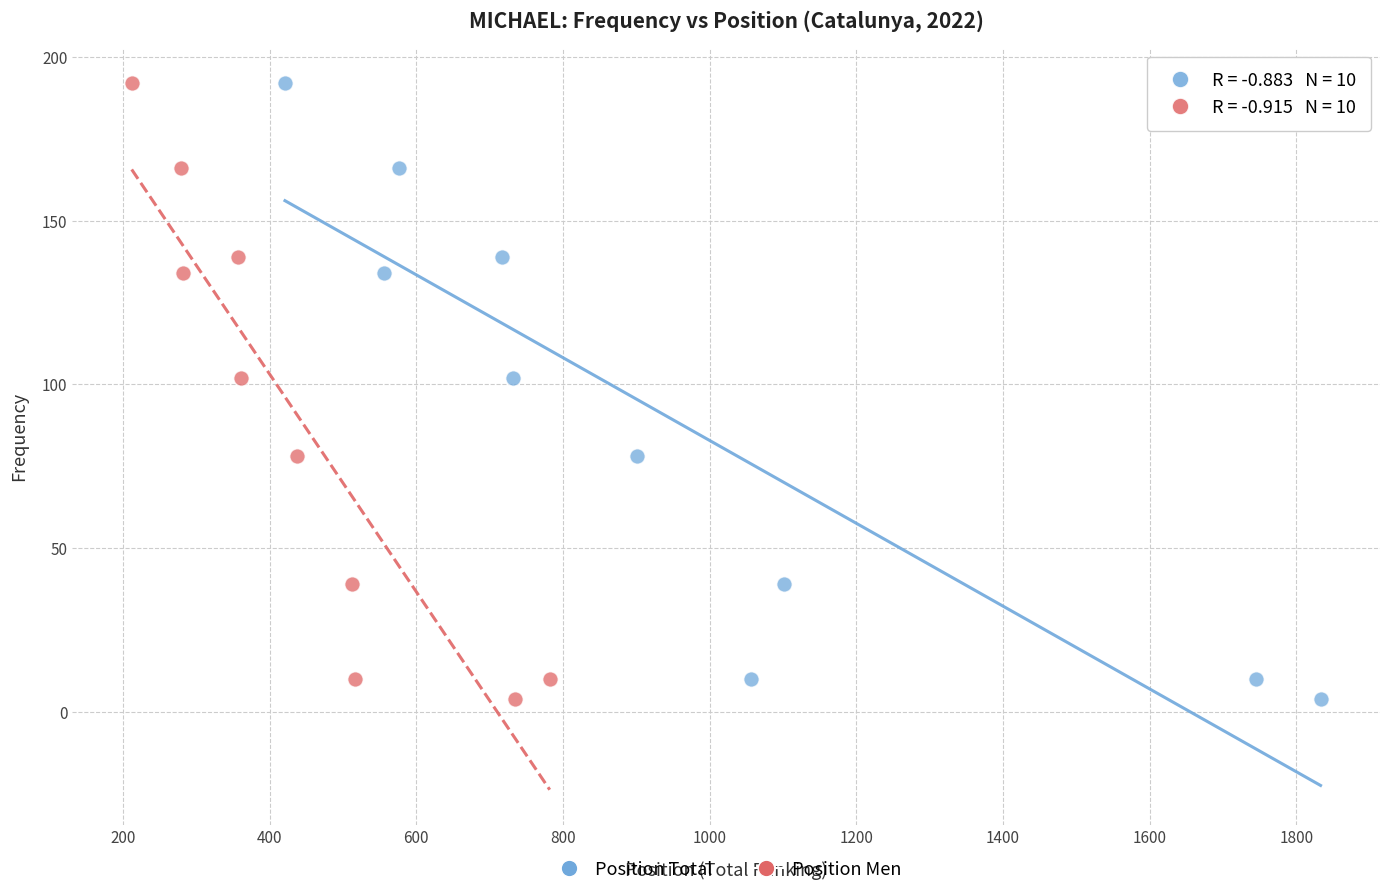

What are all the series names shown in the legend?

Position Total, Position Men